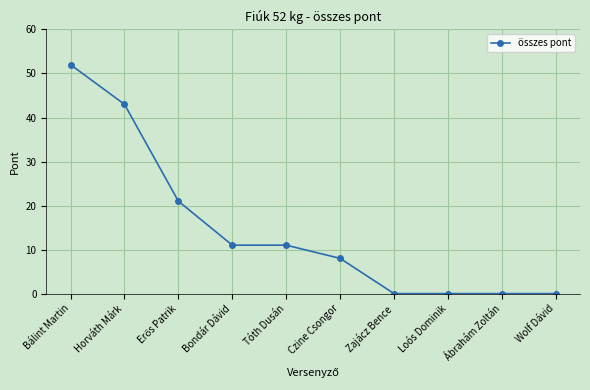

What is the sum of the values at Ábrahám Zoltán and Horváth Márk?

43